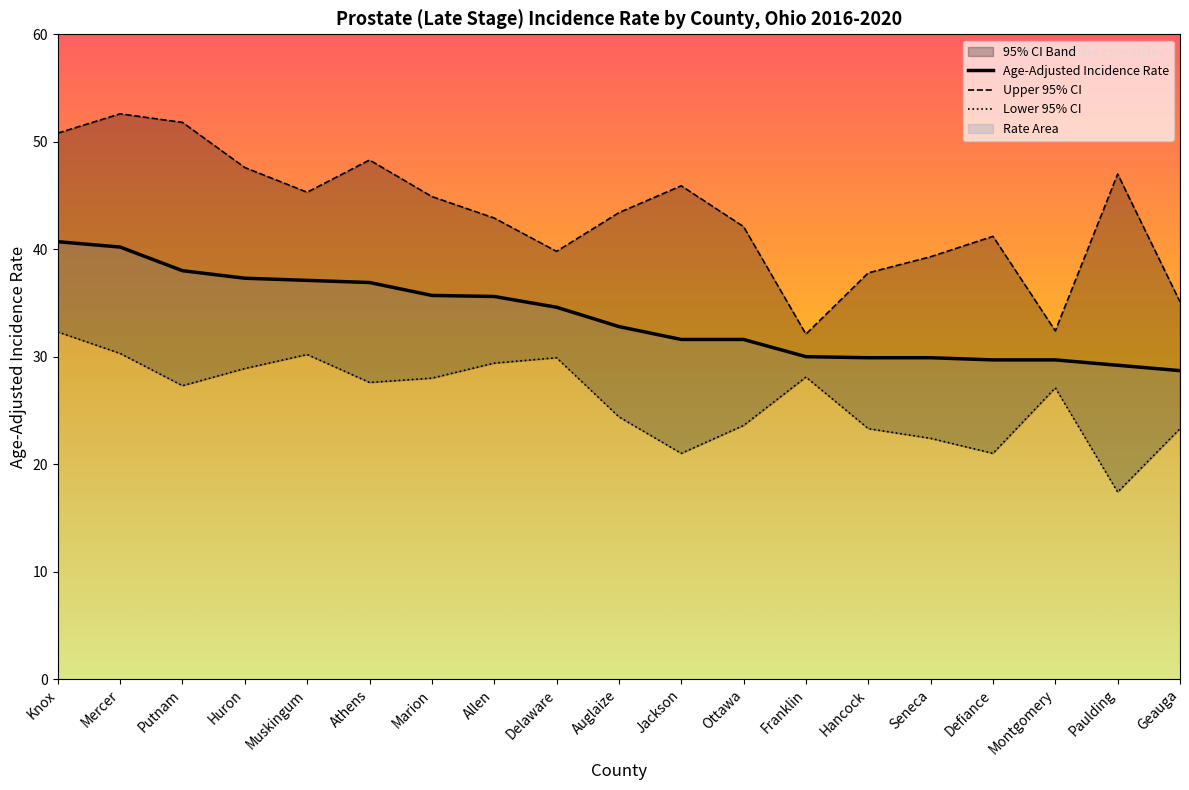

What is the average value of the Upper 95% CI series?

43.2